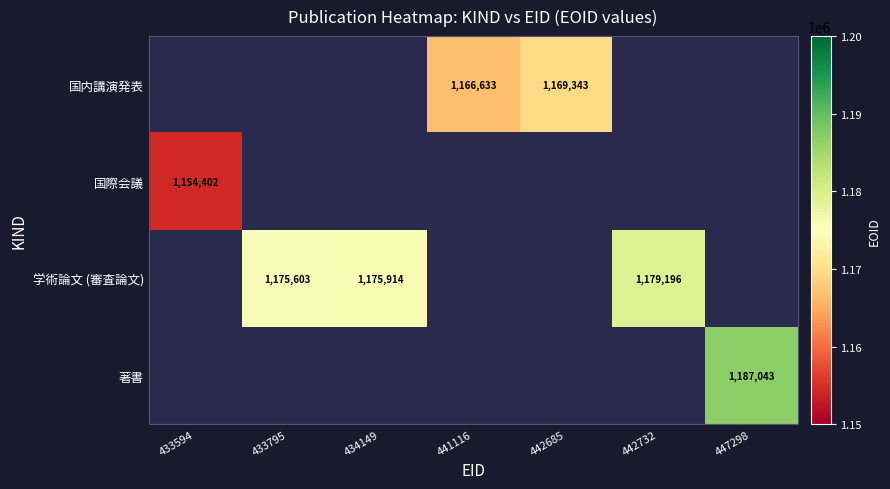

Is it true that 学術論文 (審査論文) equals 1733217 at 442732?

False